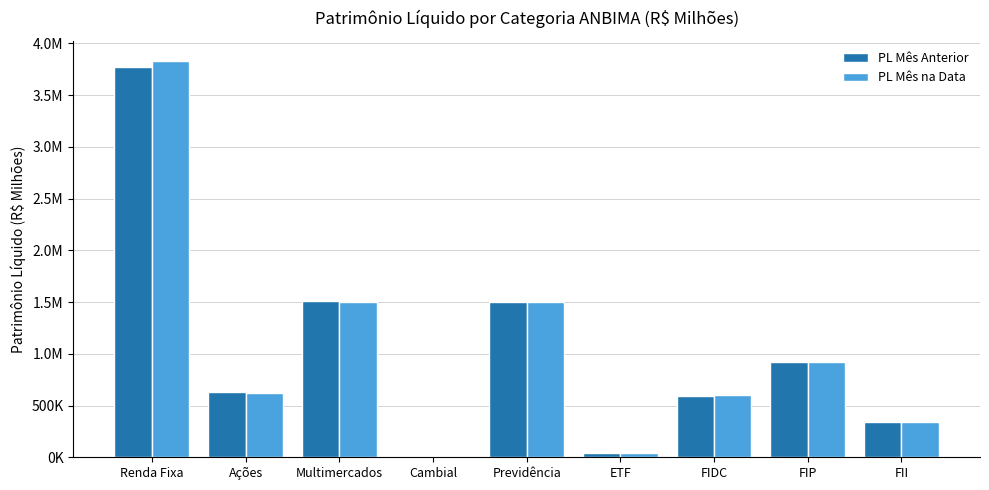

Are the bars grouped side by side (vs. stacked)?

Yes